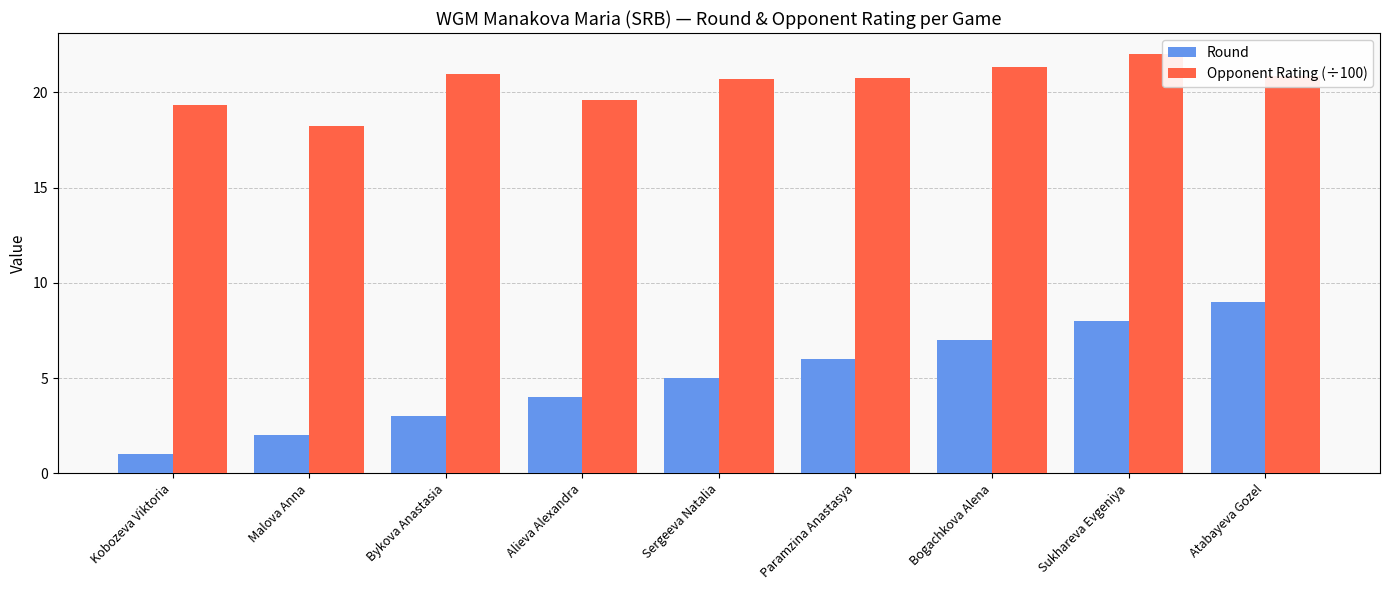

Reading right to left, extract all data points from this chart.

Round: 9.0	8.0	7.0	6.0	5.0	4.0	3.0	2.0	1.0
Opponent Rating (÷100): 20.9	22.0	21.3	20.7	20.7	19.6	21.0	18.2	19.3